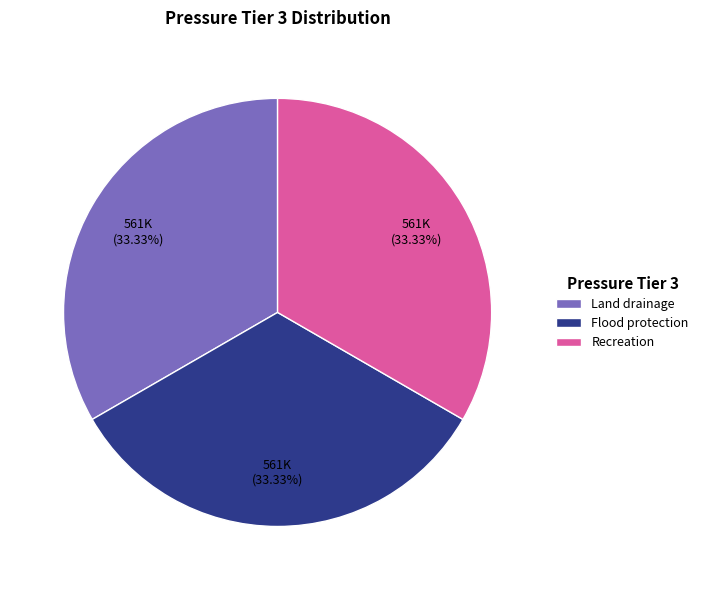

The Land drainage slice represents 33% of the pie. True or false?

True